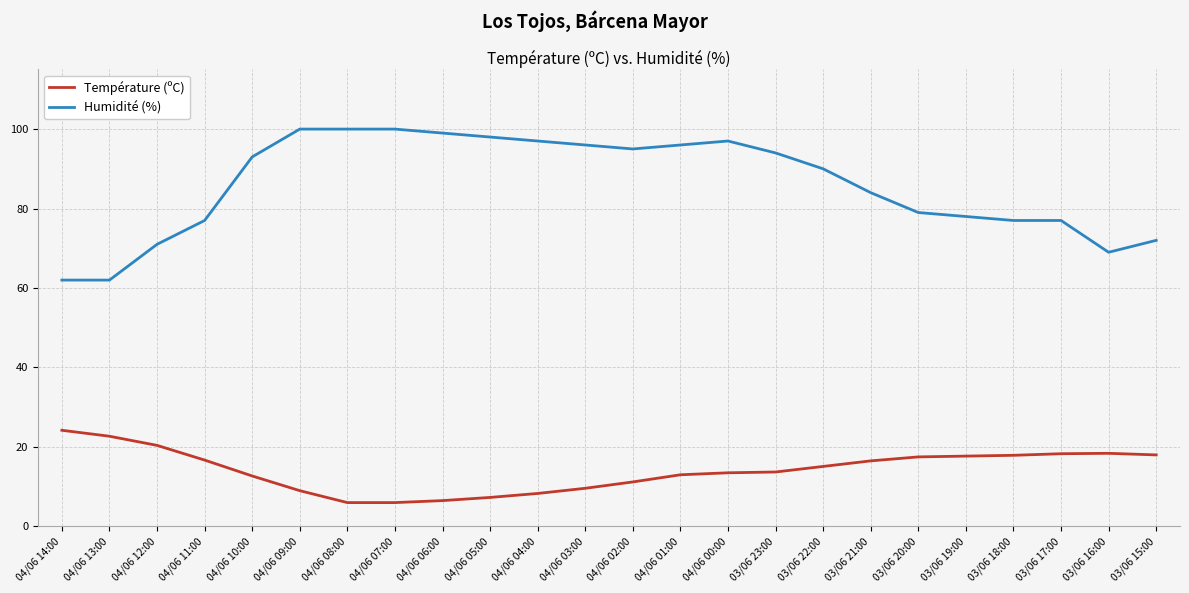

What position from the right is 04/06 12:00?

22